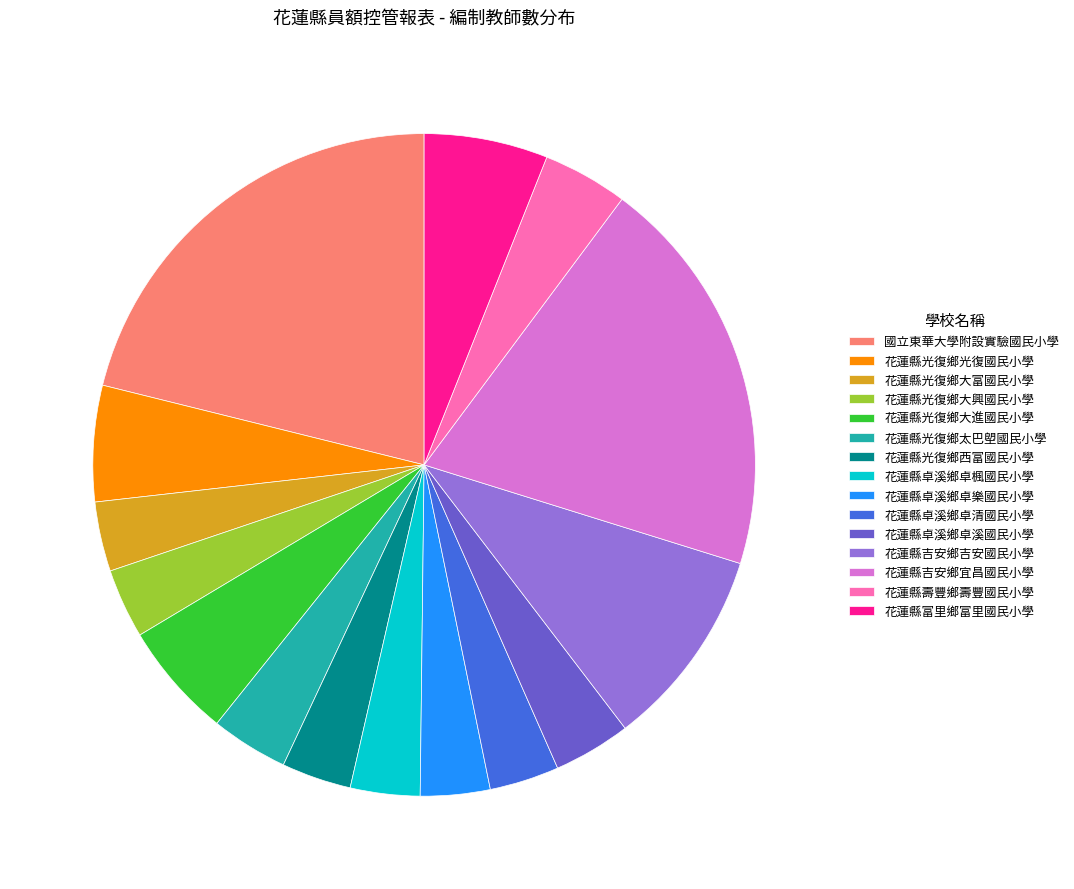

Do 花蓮縣吉安鄉宜昌國民小學 and 花蓮縣吉安鄉吉安國民小學 together represent more than half of the pie?

No